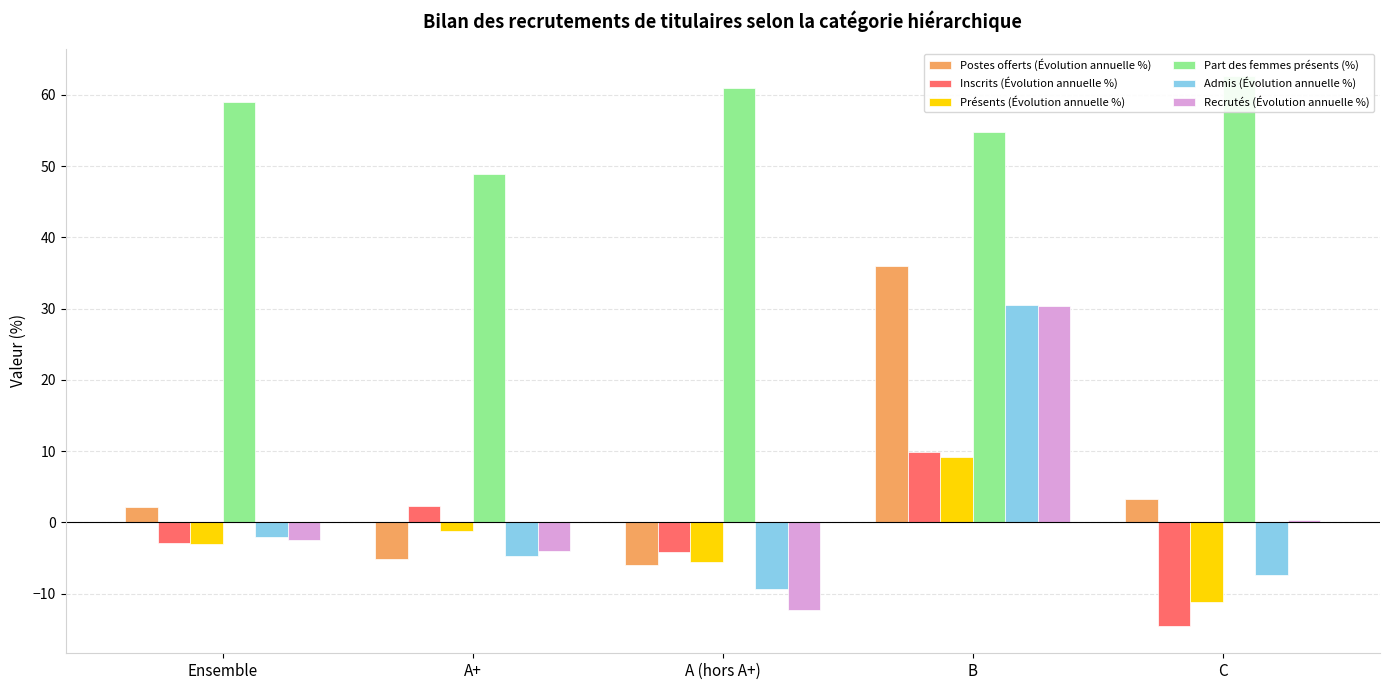

True or false: Présents (Évolution annuelle %) has a value of -11.1 at C.

True